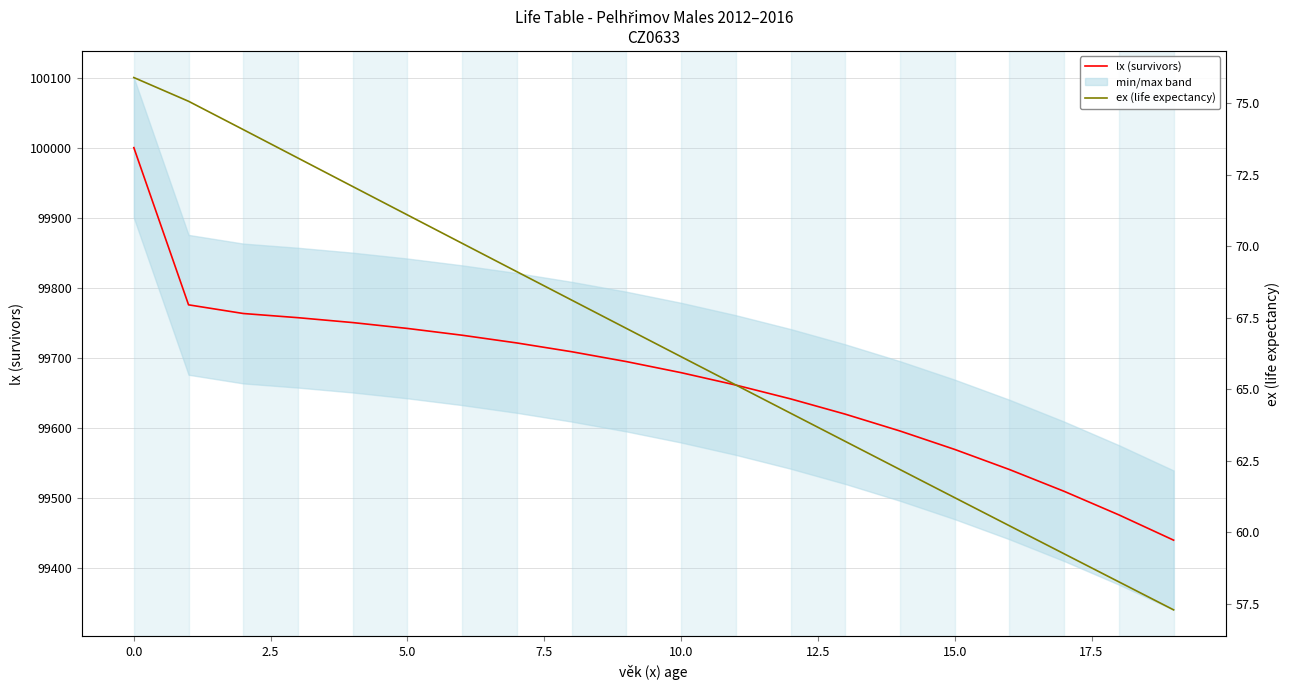

What is the label of the 9th point from the right?

11